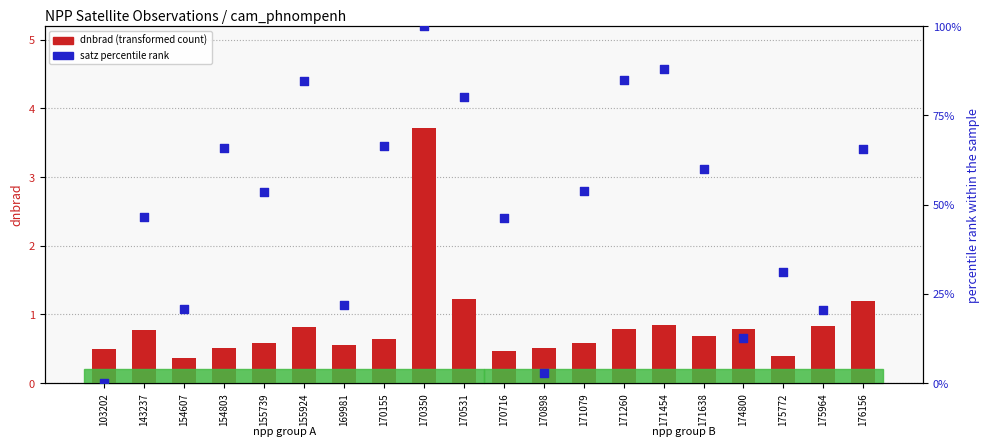

At which category is the sum across all series the highest?

170350